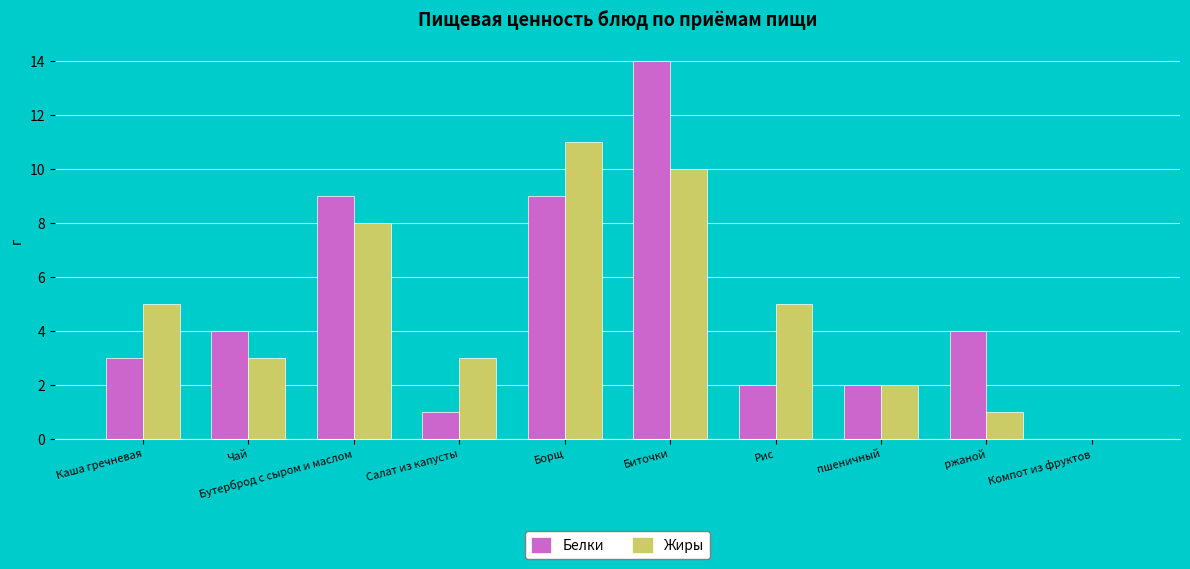

Count the number of data series in this chart.

2